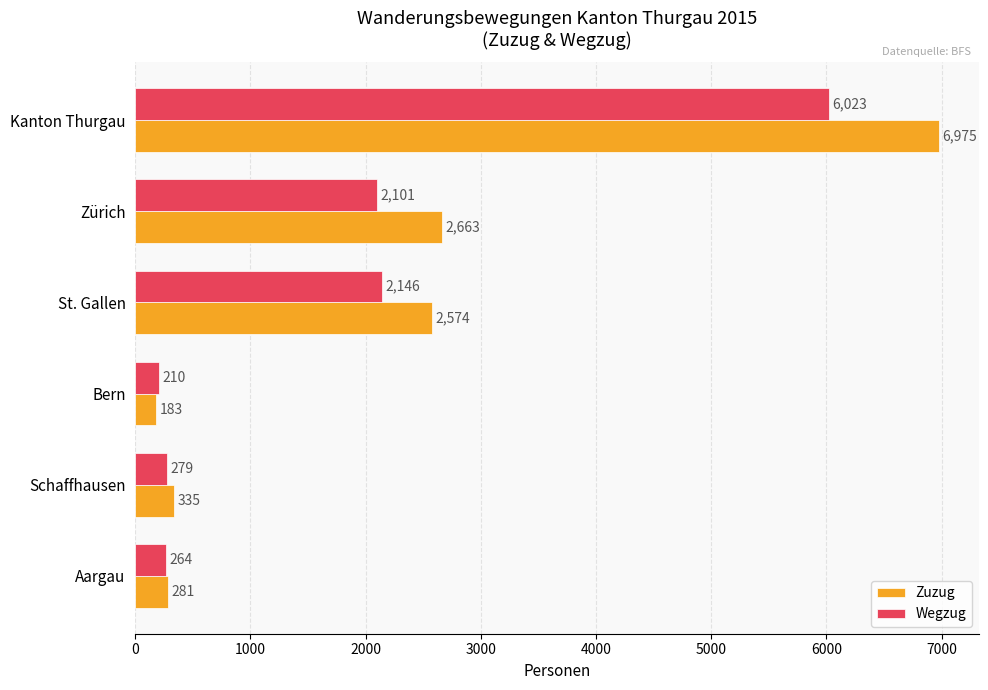

How many distinct data groups are displayed?

2